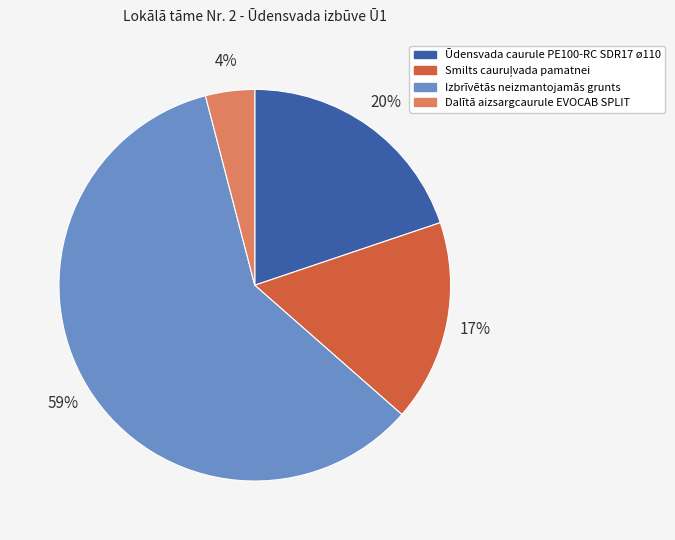

Combined, do Izbrīvētās neizmantojamās grunts and Ūdensvada caurule PE100-RC SDR17 ø110 account for over 50%?

Yes